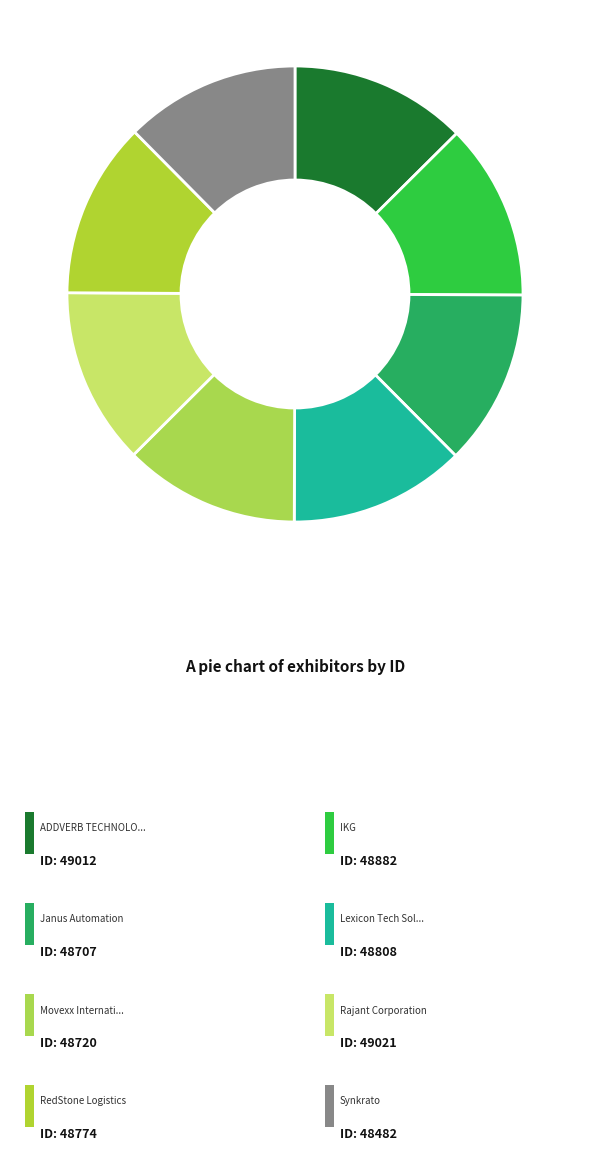

Which category has the smallest portion of the pie?

Synkrato